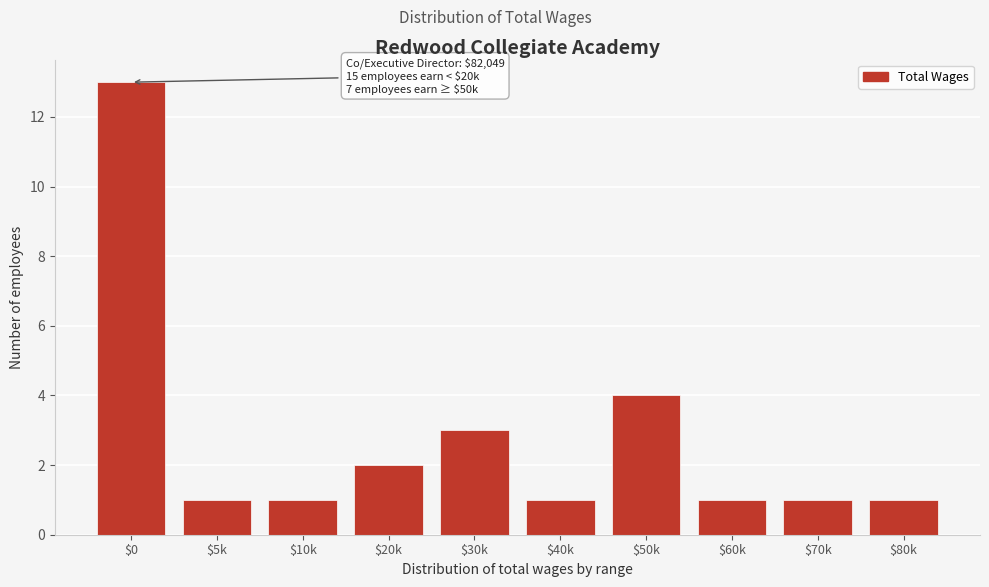

Reading left to right, transcribe all the data shown in this chart.

13	1	1	2	3	1	4	1	1	1